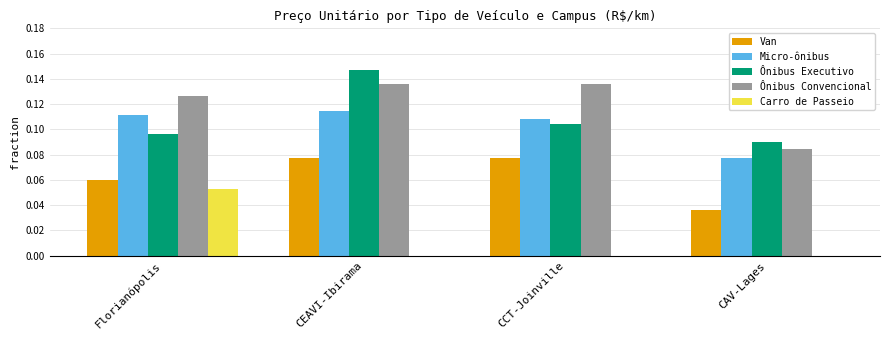

Does the chart contain stacked bars?

No